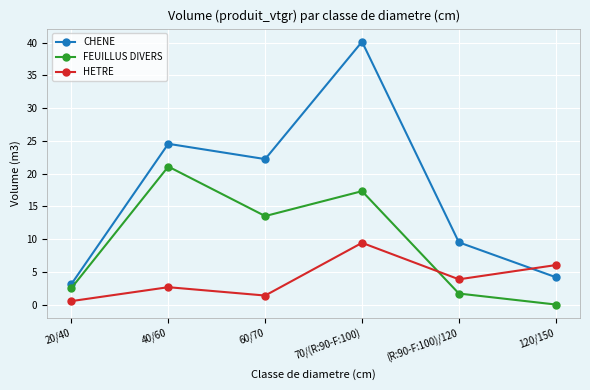

At which category does FEUILLUS DIVERS reach its first local peak?

40/60